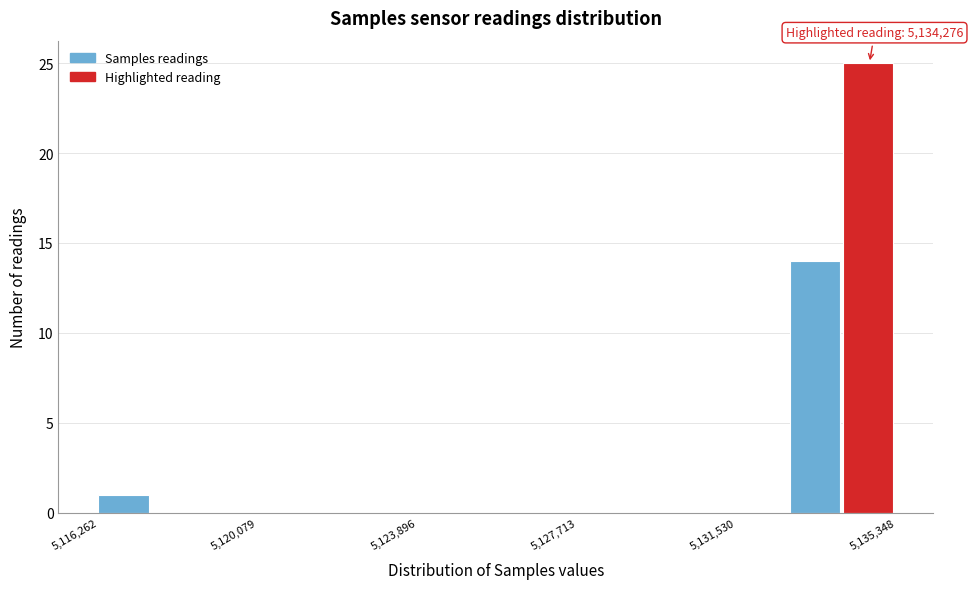

Read against the x-axis, roughly where is the centre of the tallest bar?

5134500